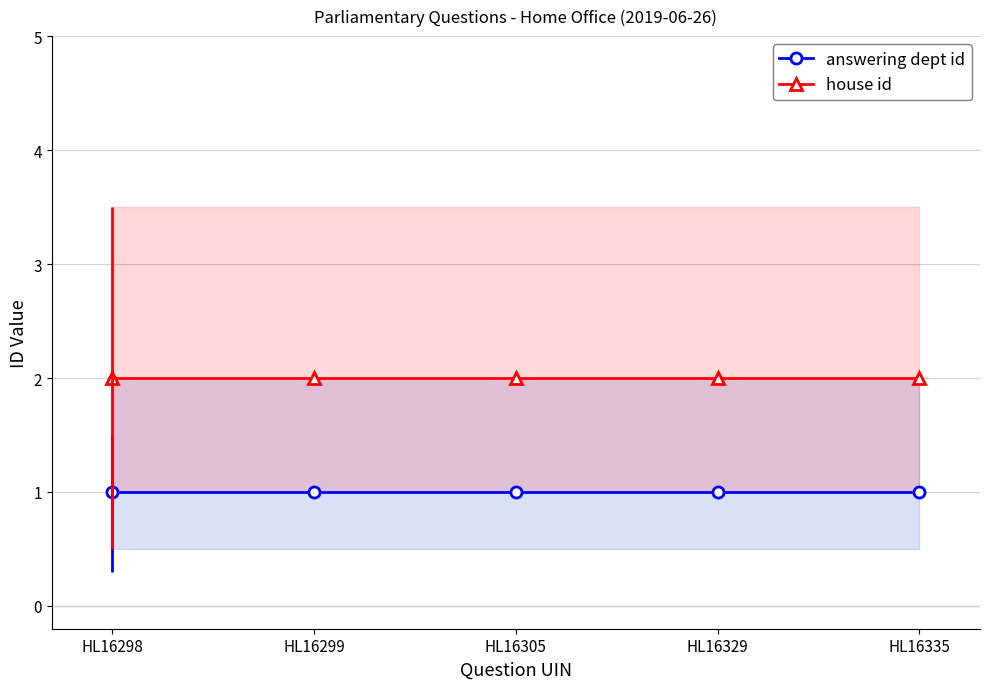

True or false: answering dept id has more than 2 interior local peaks.

False